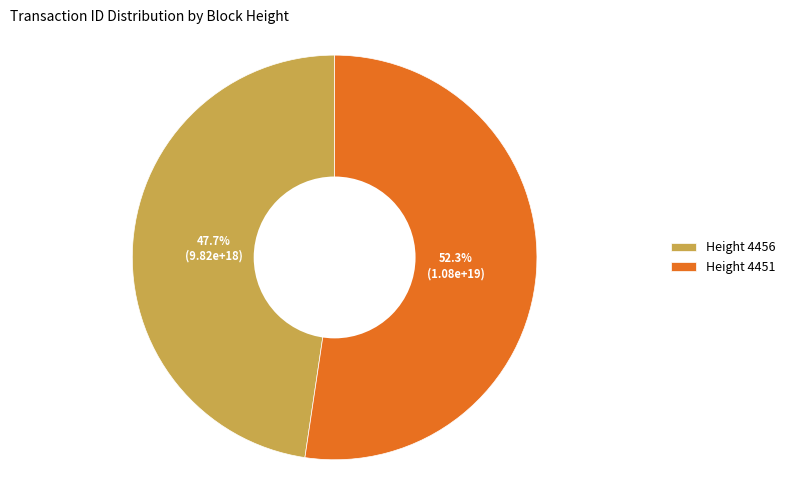

What is the total percentage of Height 4456 and Height 4451?

100.0%